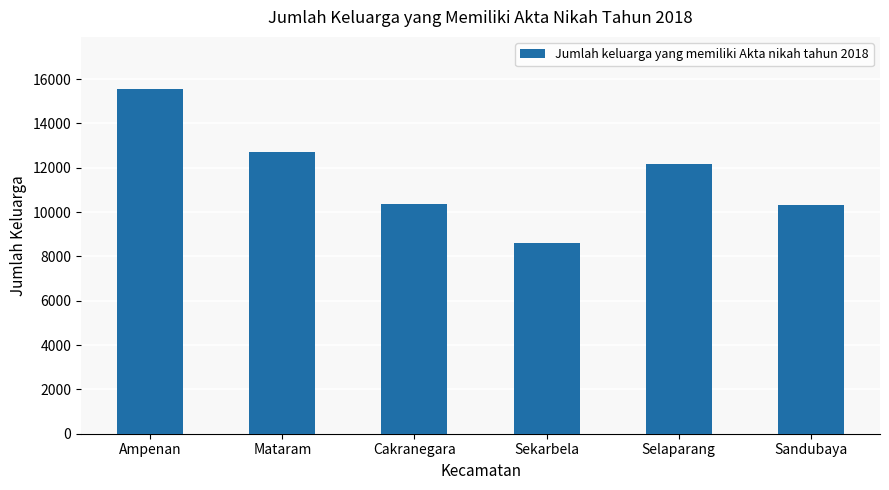

What is the maximum value shown in the chart?

15565